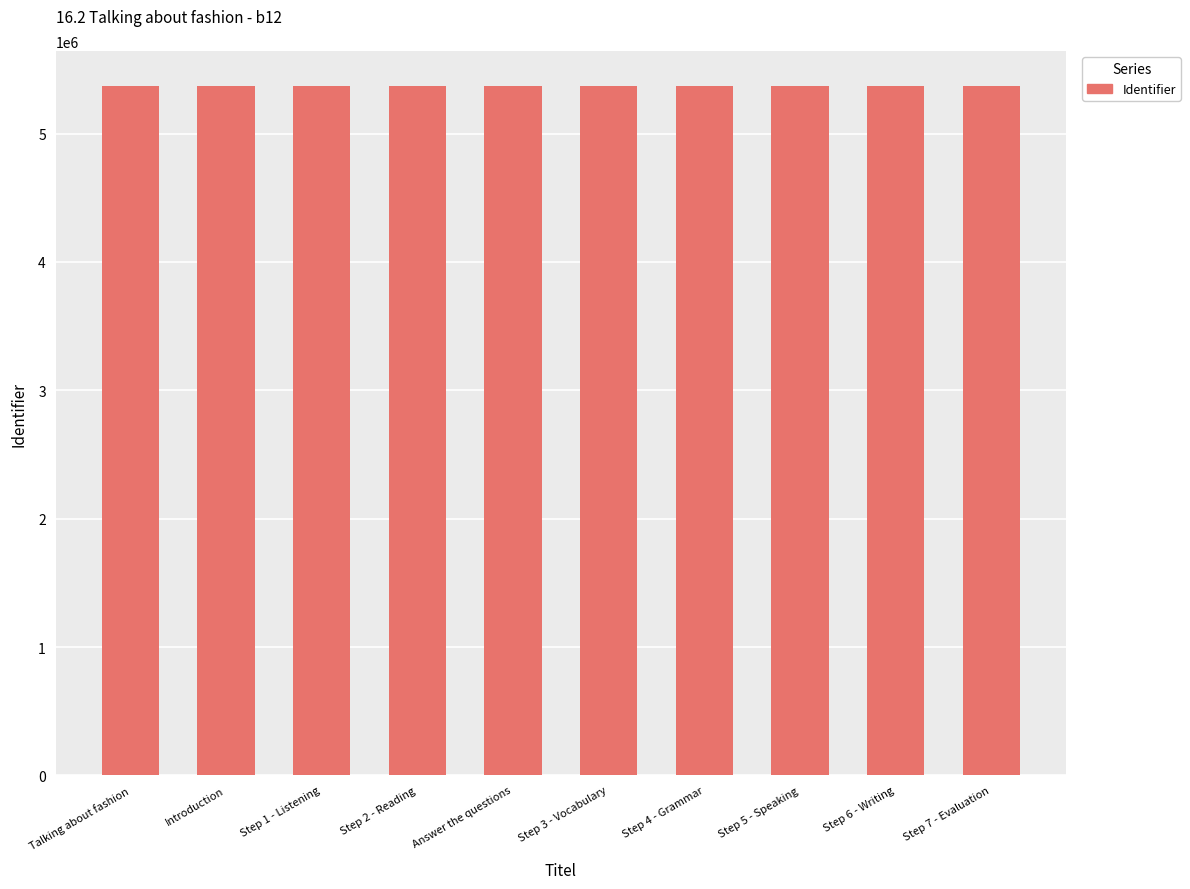

What is the difference between the values at Step 3 - Vocabulary and Introduction?

9